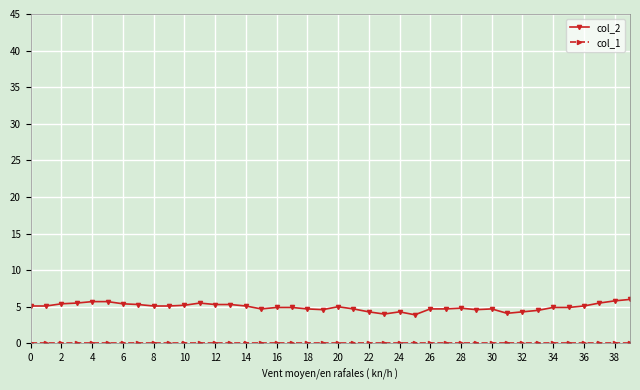

What is the greatest value displayed?

6.0